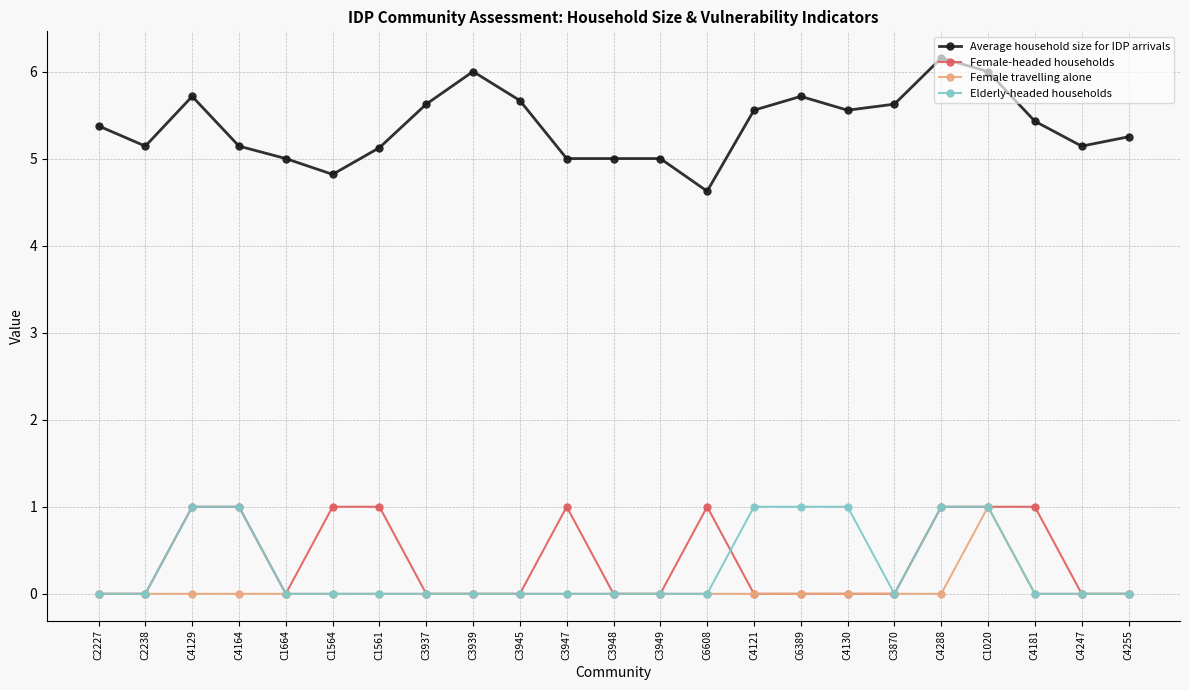

What is the approximate value of Elderly-headed households at C1020?

1.0